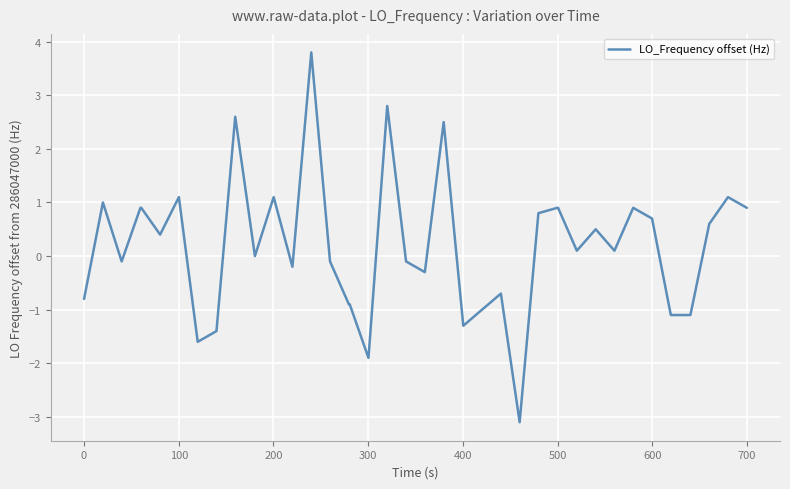

What is the difference between the maximum and minimum values?

6.9